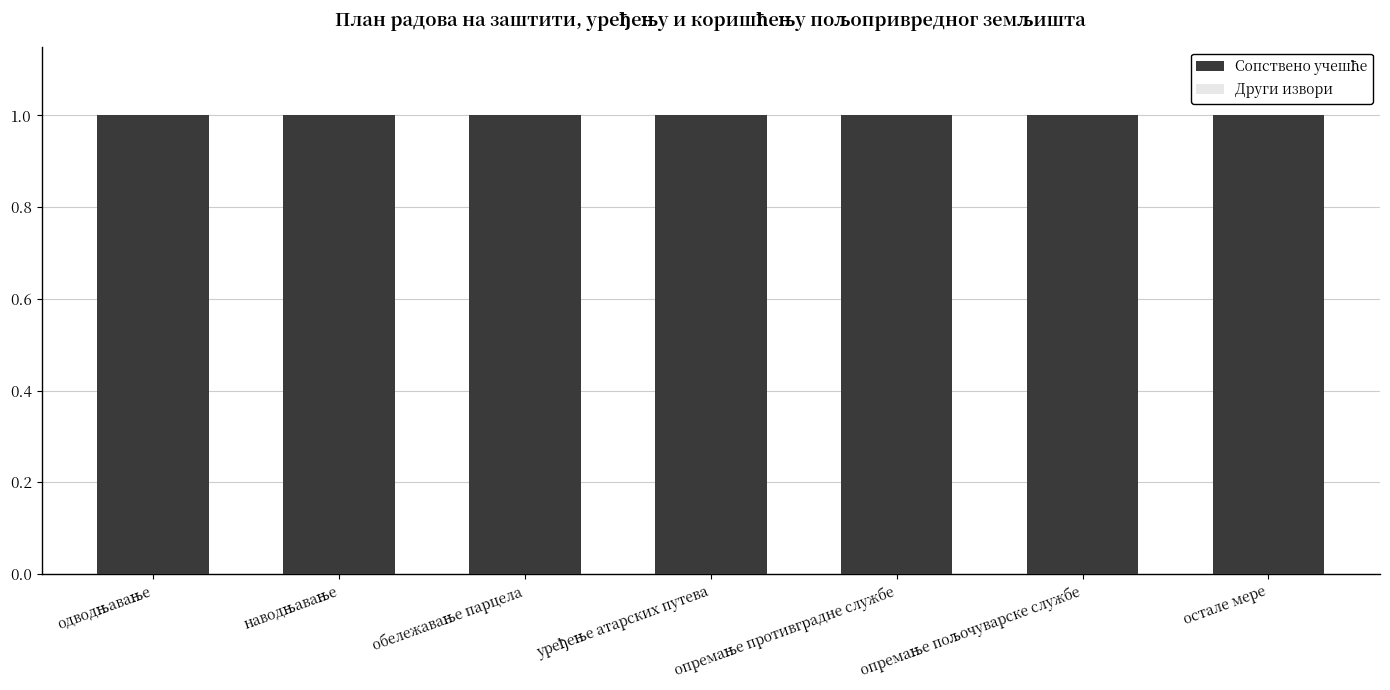

What is the difference between the highest and lowest values at опремање противградне службе?

1